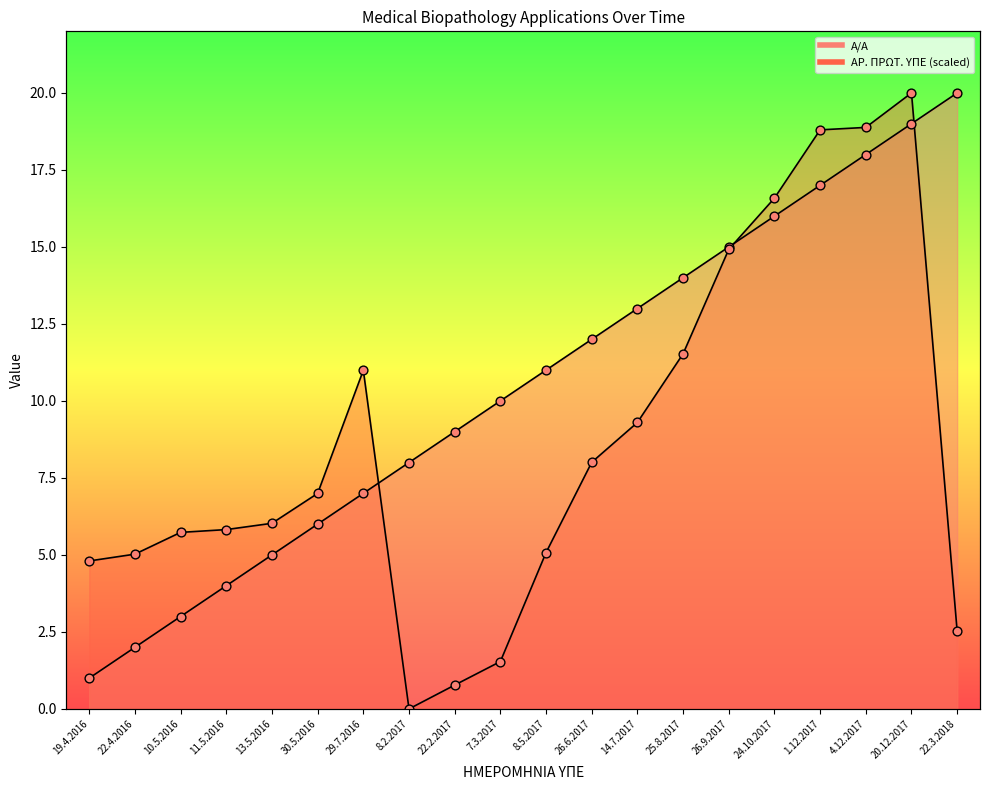

Which series has the largest Y range (max minus min)?

ΑΡ. ΠΡΩΤ. ΥΠΕ